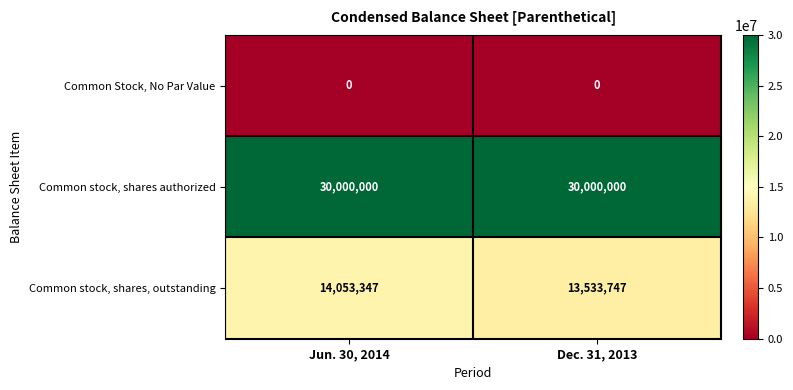

Reading left to right, list all the values displayed in this chart.

Common Stock, No Par Value: 0	0
Common stock, shares authorized: 30000000	30000000
Common stock, shares, outstanding: 14053347	13533747